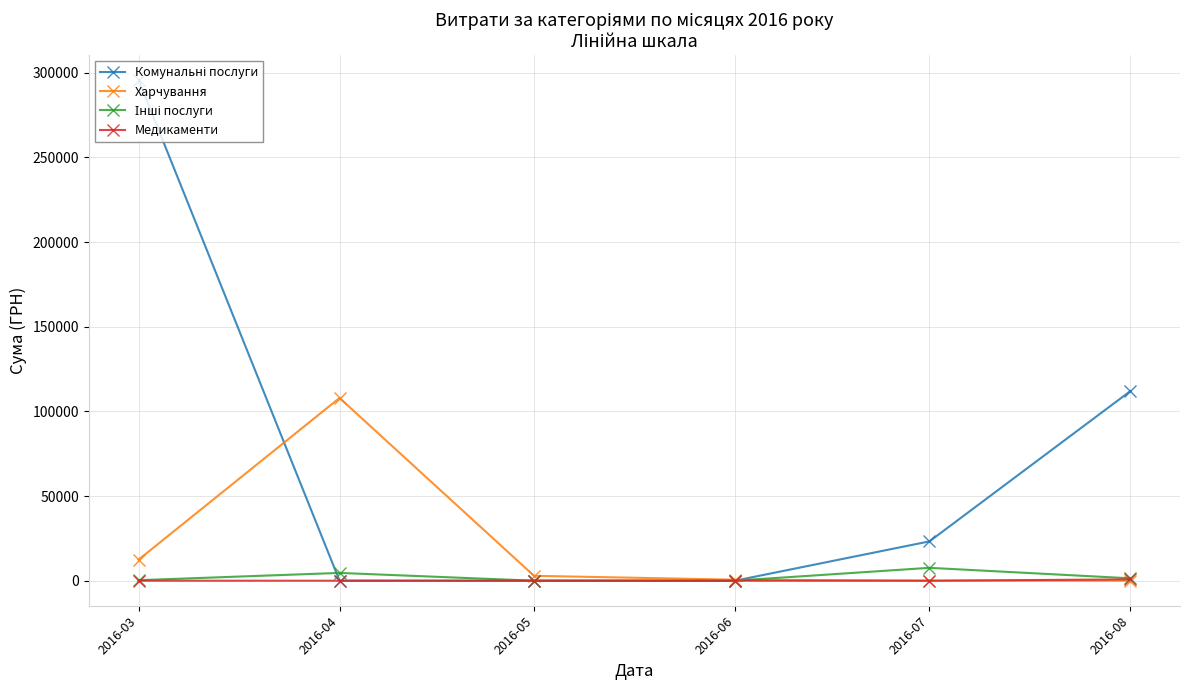

How many distinct data groups are displayed?

4